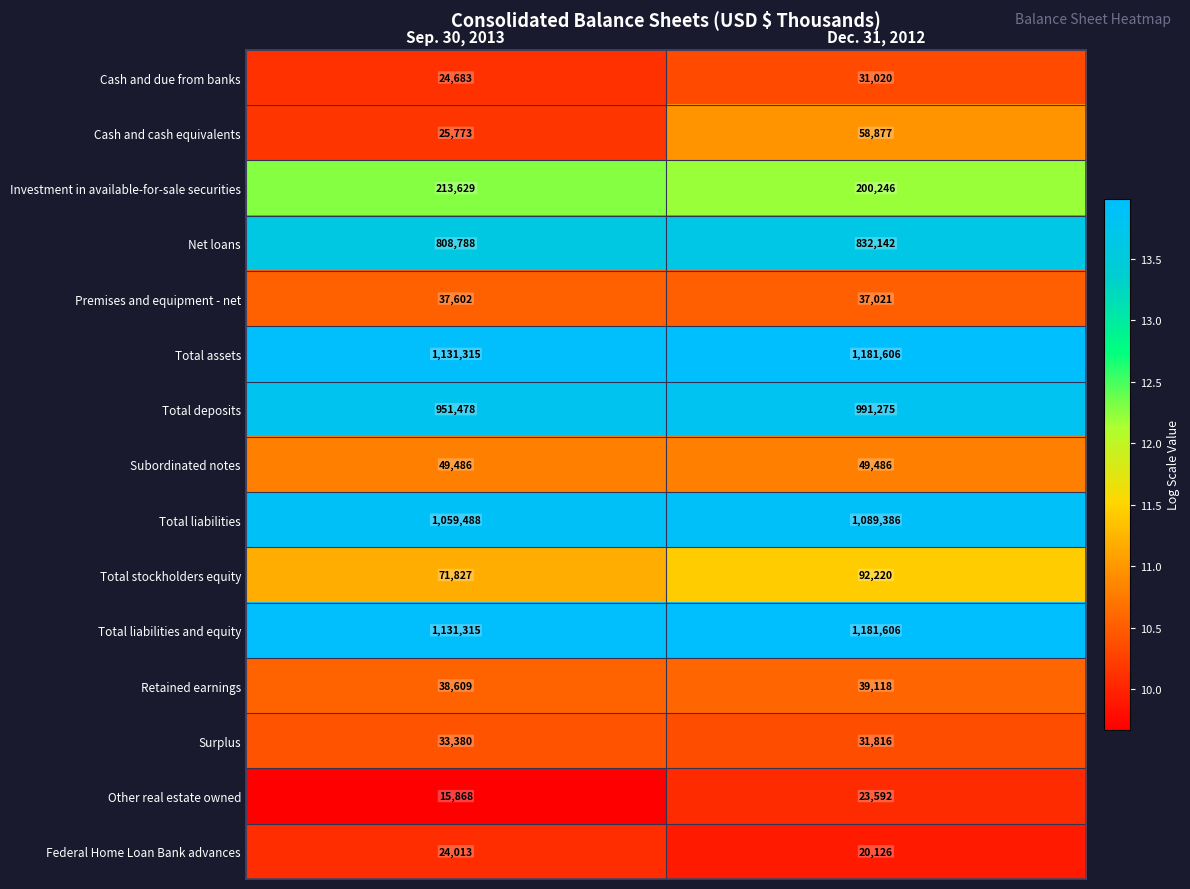

Read the Subordinated notes value at Dec. 31, 2012.

49486